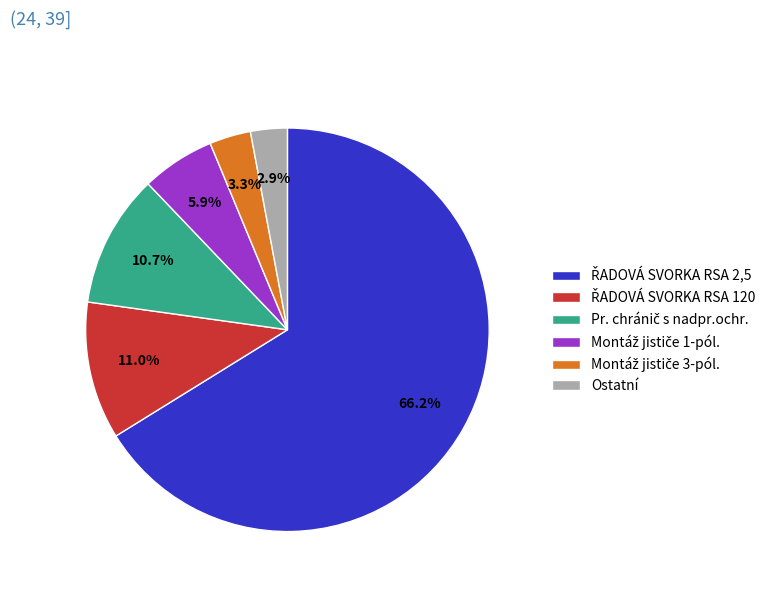

Is there a majority slice in this chart?

Yes